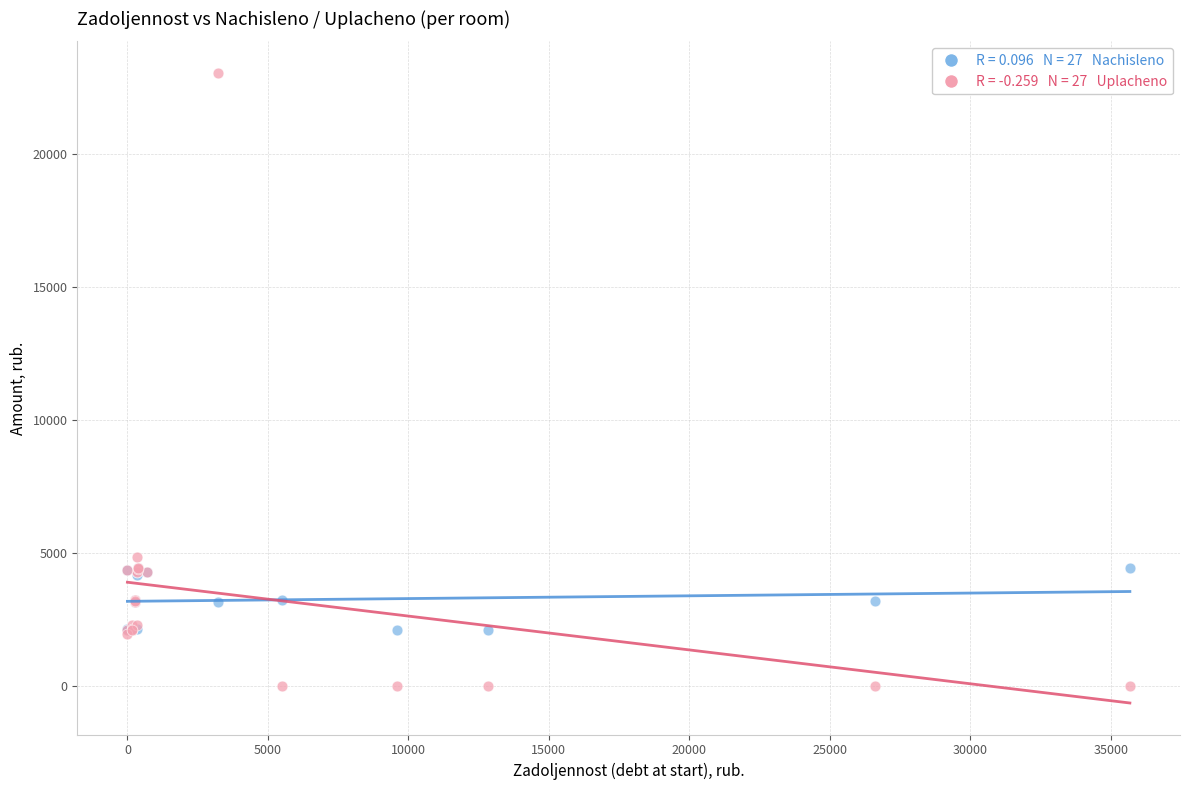

Across all series, what Y value is closest to 11520?

4852.7